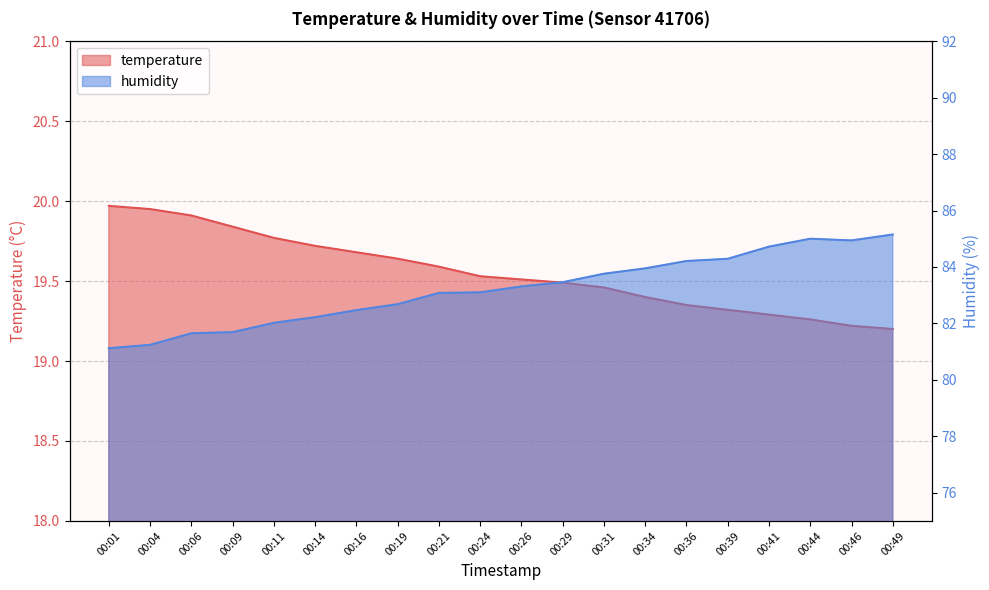

Which series has the largest range (max minus min)?

humidity